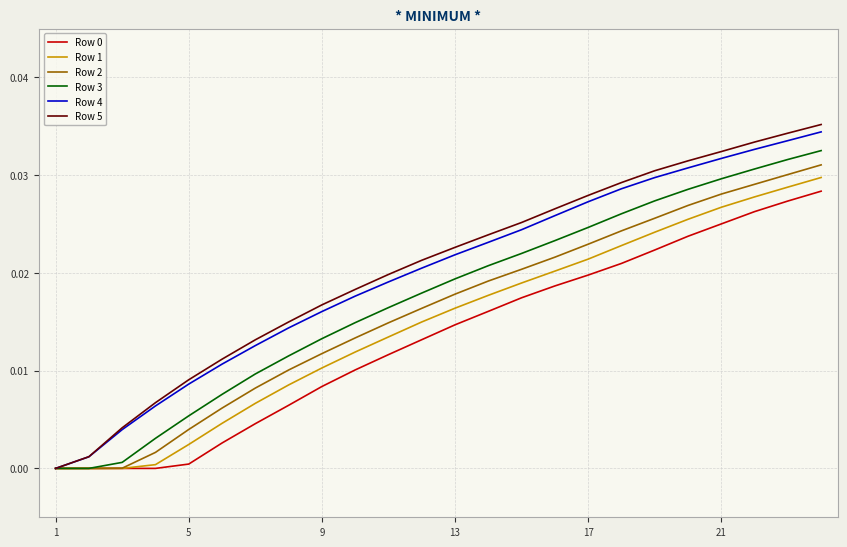

Which series has the largest range (max minus min)?

Row 5